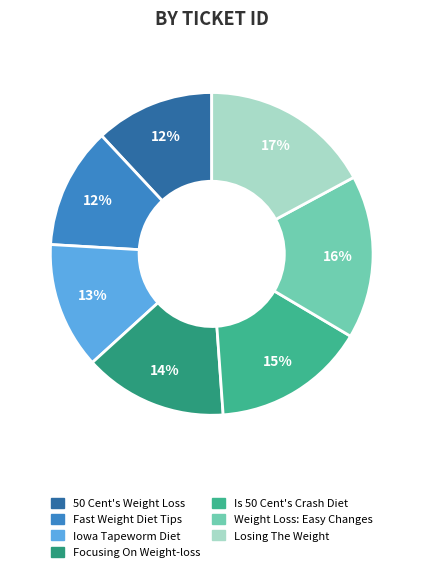

True or false: Fast Weight Diet Tips accounts for 12% of the total.

True